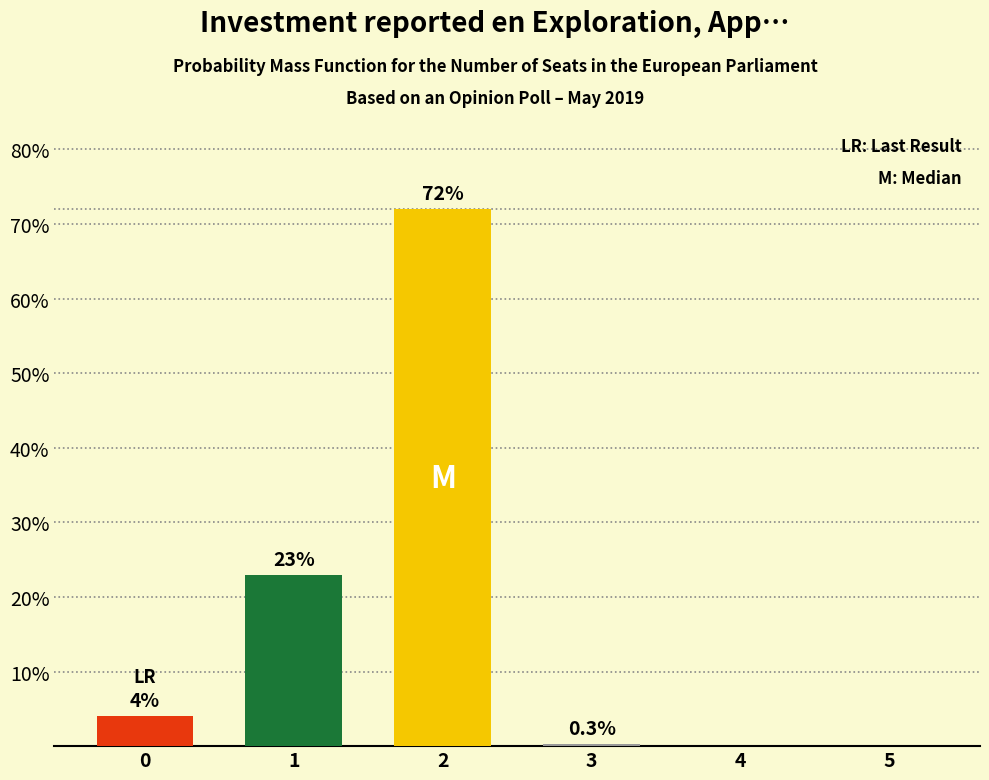

What is the difference between the values at 5 and 3?

0.3